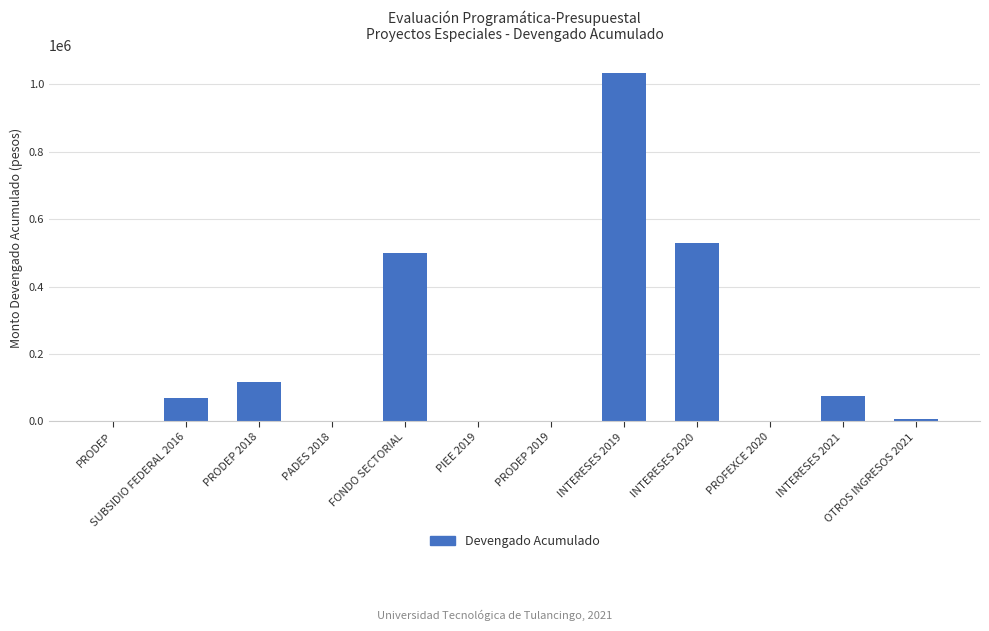

What is the sum of the values at PRODEP and PRODEP 2018?

118022.8